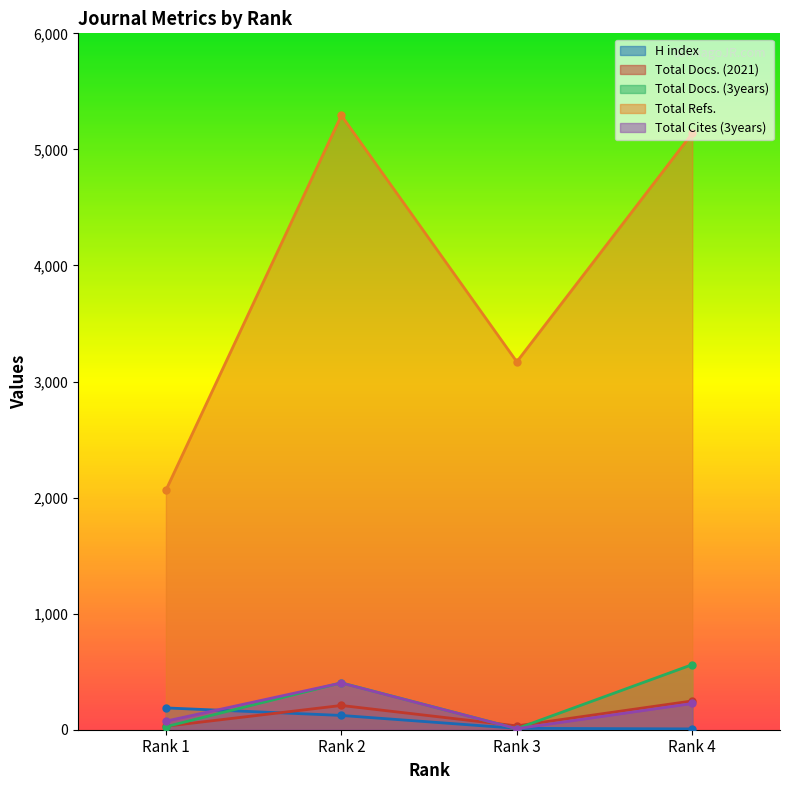

Between Rank 2 and Rank 3, which series saw the biggest shift?

Total Refs.